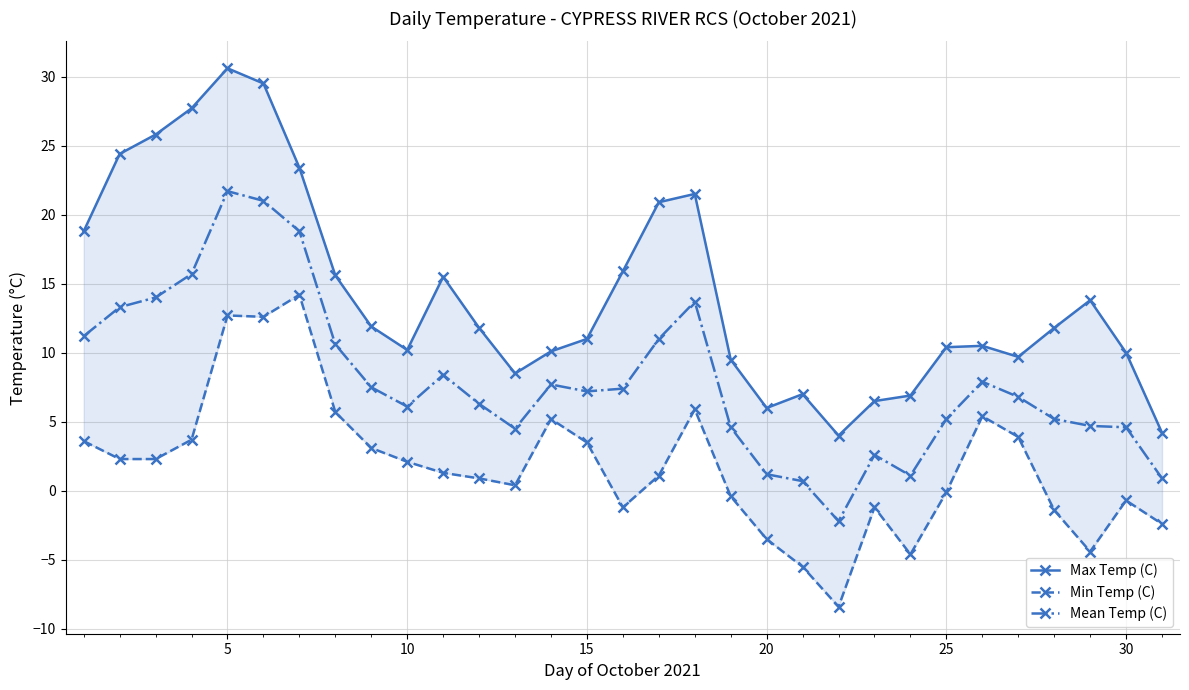

True or false: Mean Temp (C) and Max Temp (C) intersect in this chart.

False